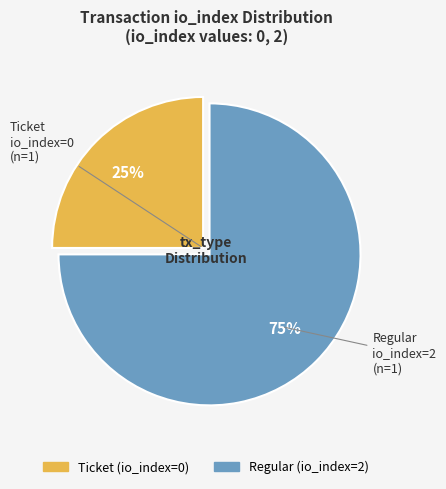

To the nearest percent, what is the average slice percentage?

50%